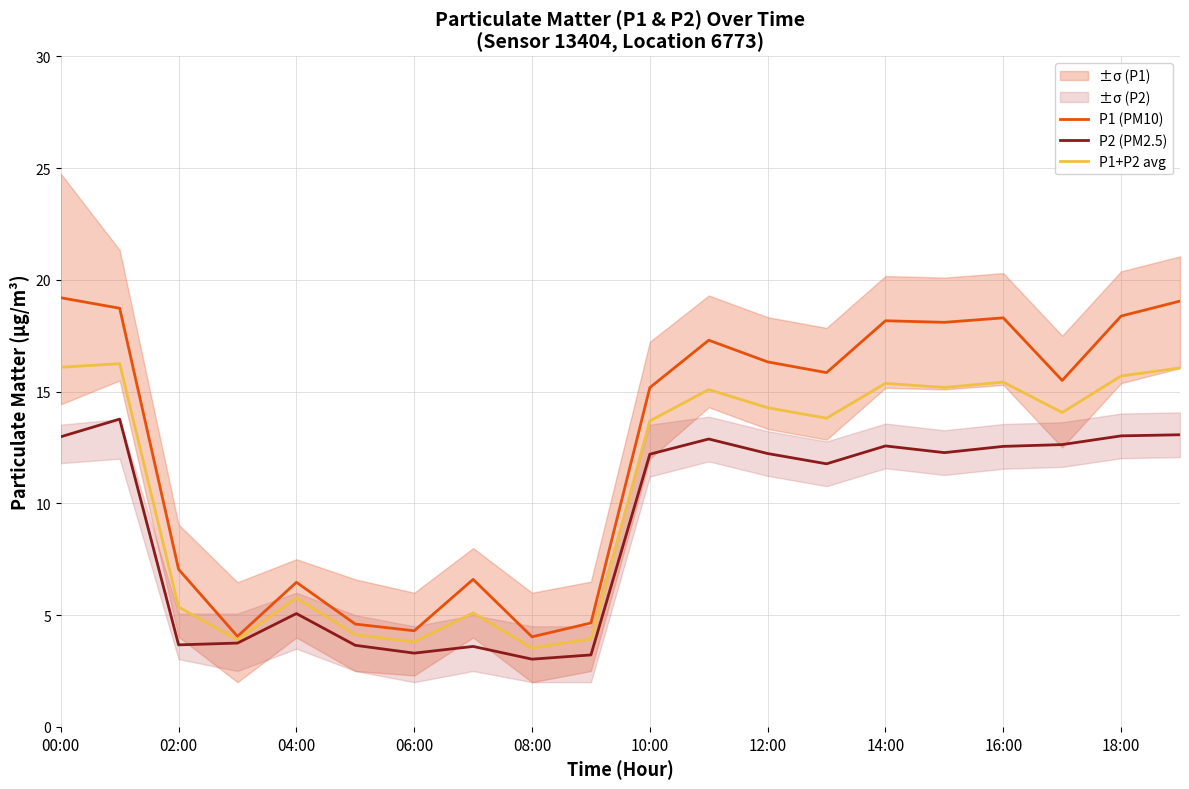

What are all the series names shown in the legend?

P1 (PM10), P2 (PM2.5), P1+P2 avg